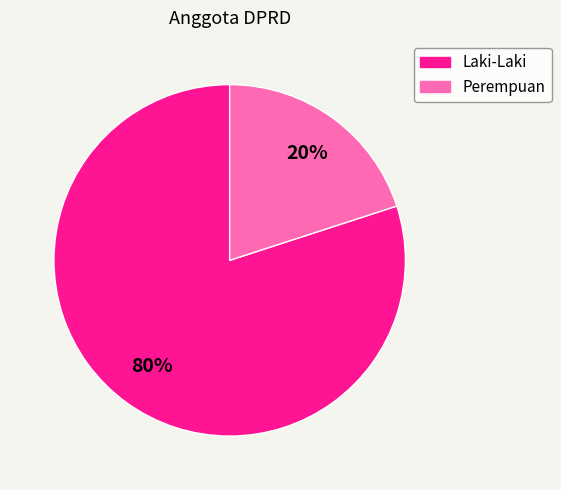

Count the number of slices in the pie.

2